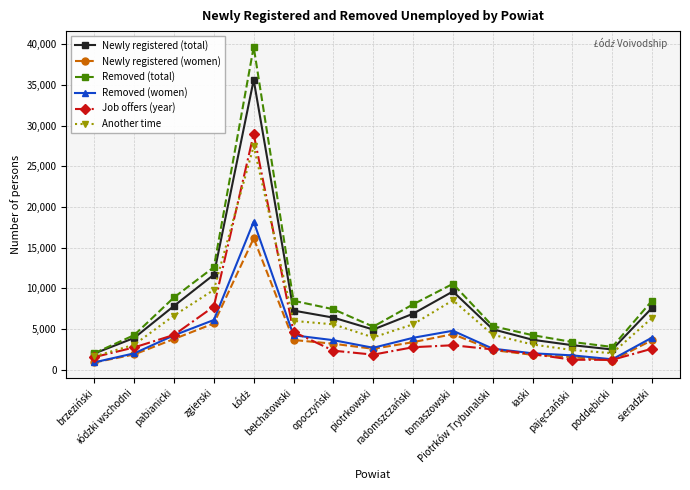

What is the difference between the maximum and minimum values in the Another time series?

25873